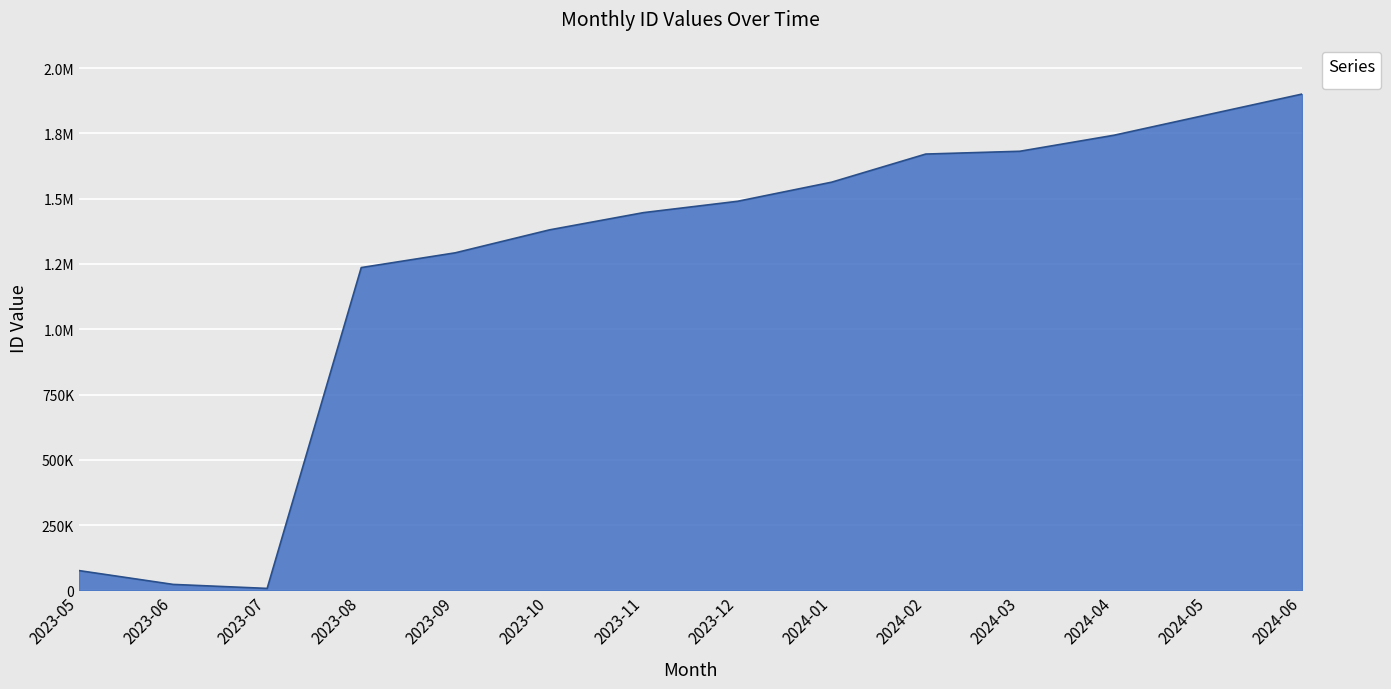

Does the chart have visible grid lines?

Yes